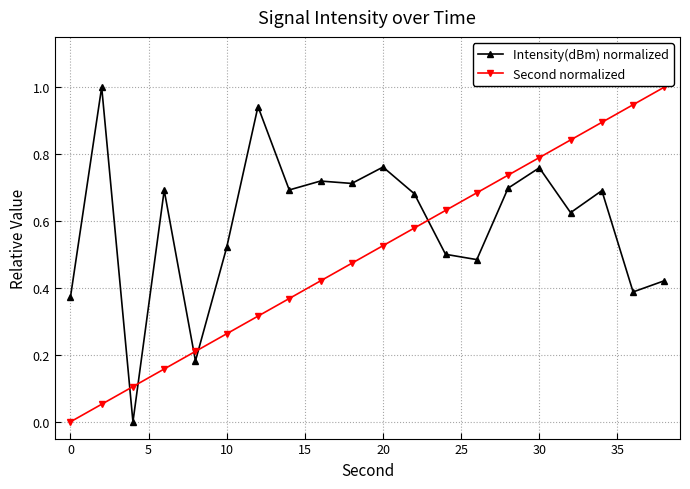

Which series has the largest total across all categories?

Intensity(dBm) normalized